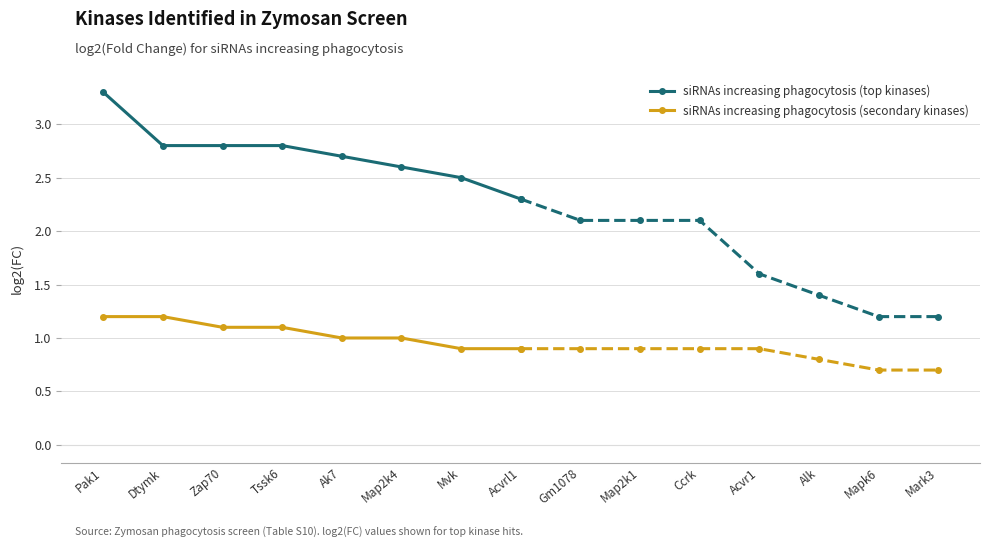

What is the value of the siRNAs increasing phagocytosis (top kinases) point at the 4th from the left?

2.8